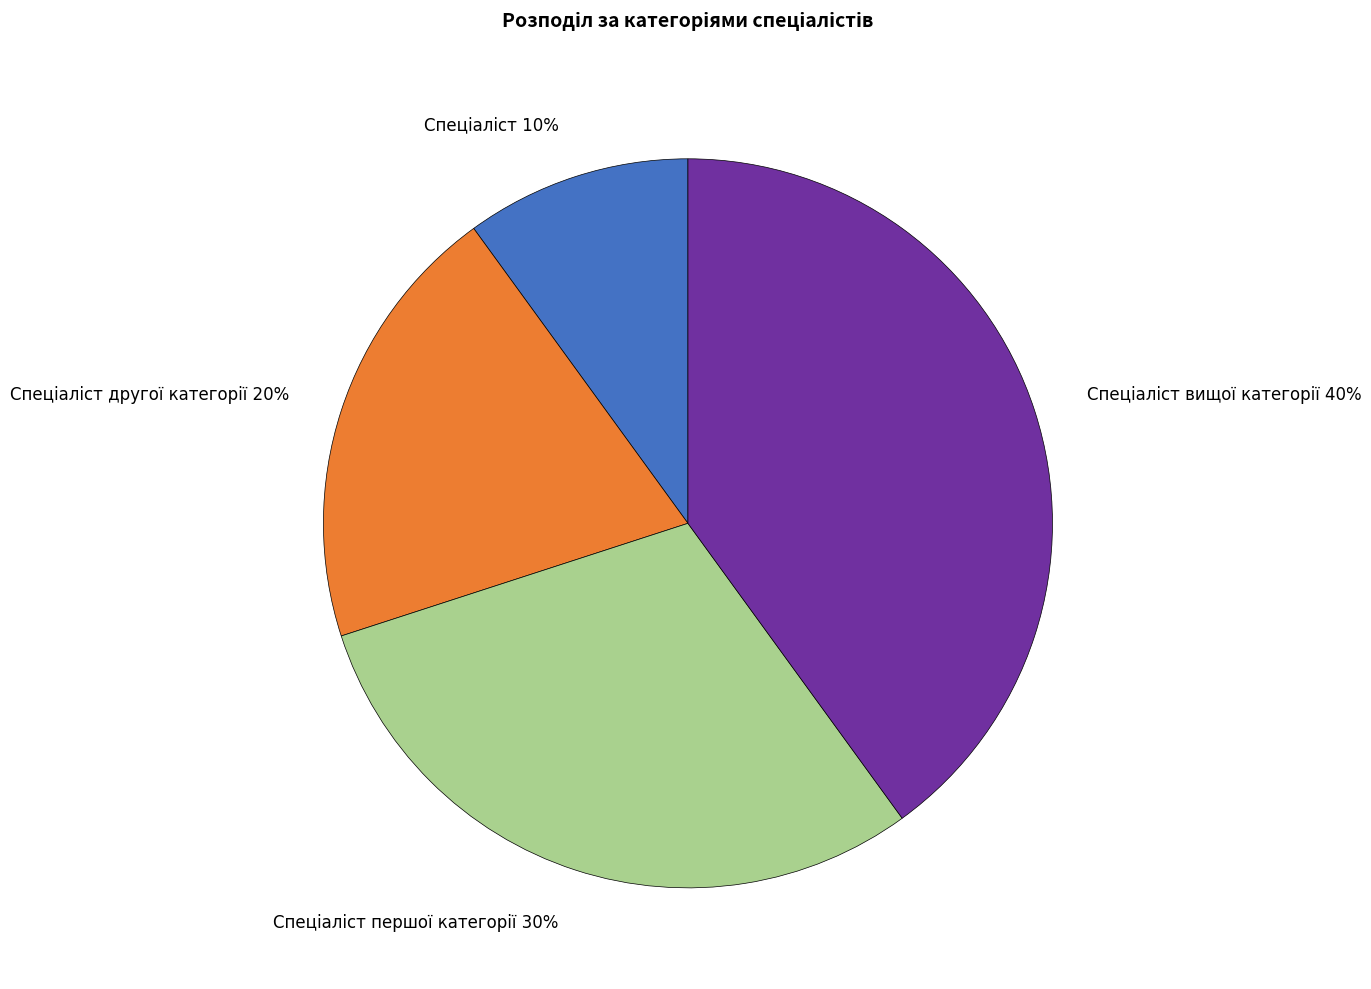

Count the number of slices in the pie.

4